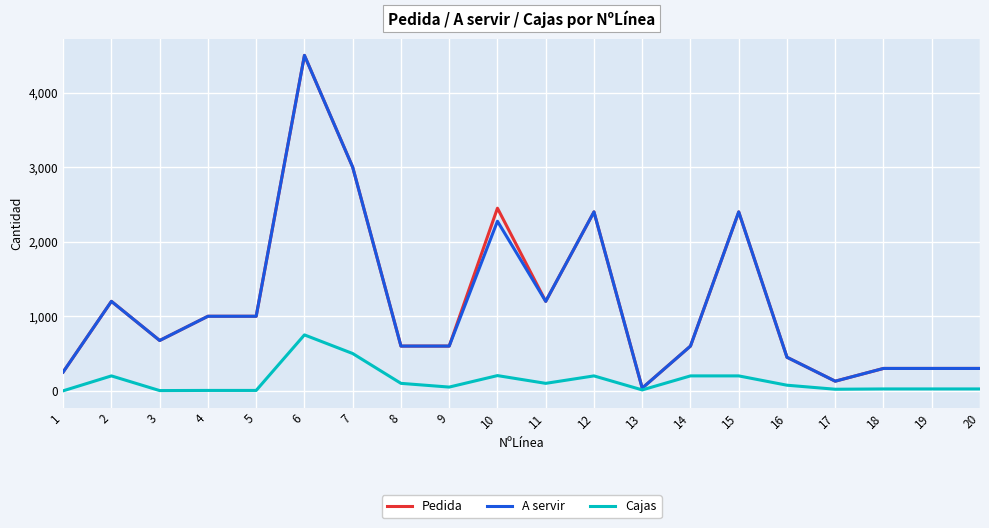

Is the value of Cajas at 15 greater than the value of A servir at 5?

No